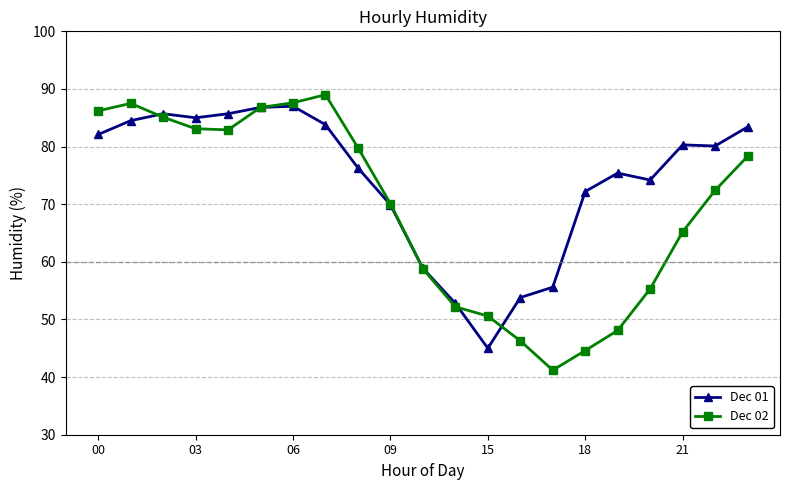

Which series has the largest total across all categories?

Dec 01